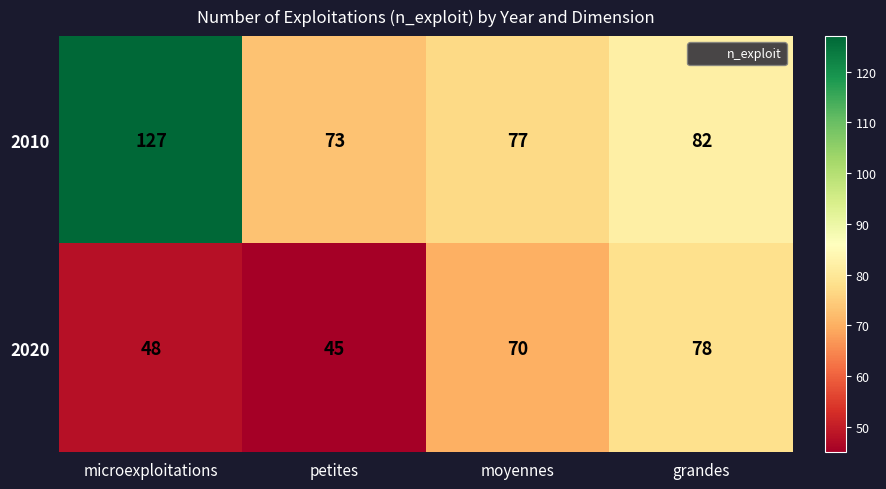

What is the difference between the highest and lowest values at petites?

28